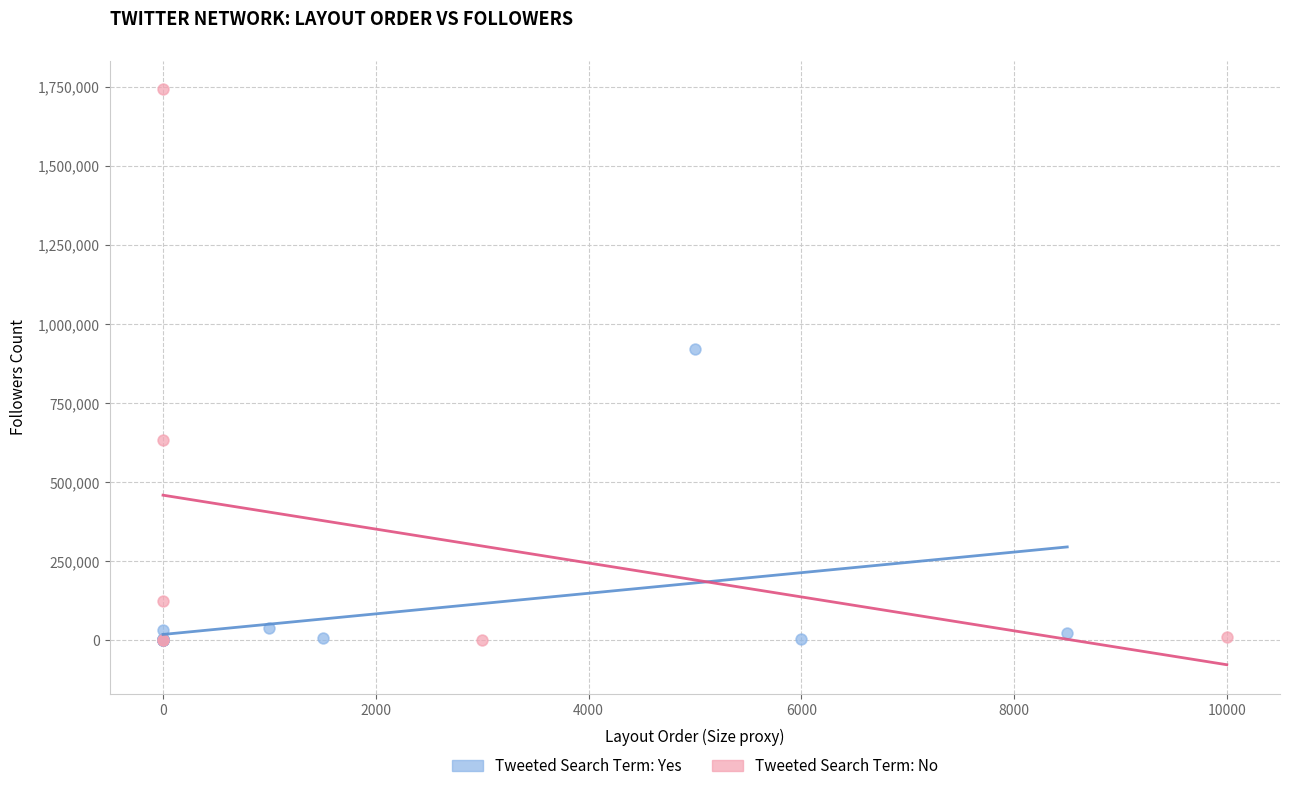

Which series has the largest Y range (max minus min)?

Tweeted Search Term: No